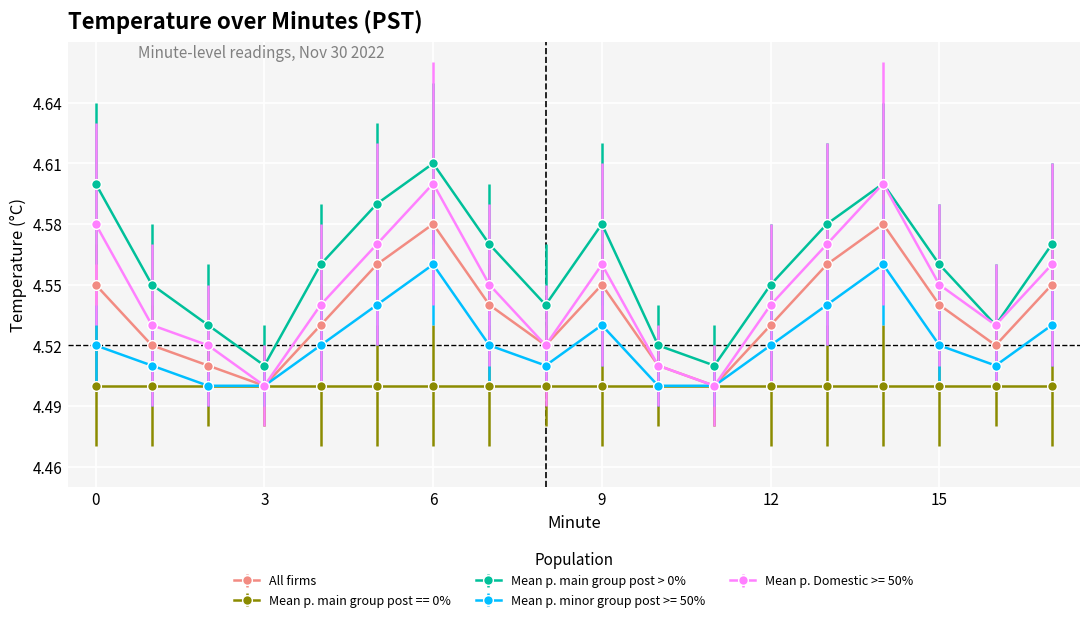

True or false: Mean p. main group post > 0% and Mean p. minor group post >= 50% intersect in this chart.

False